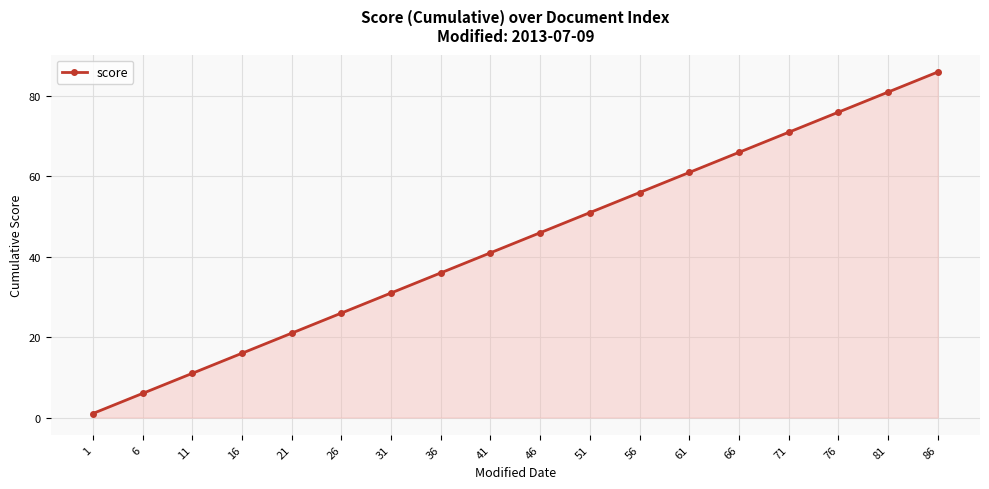

Rank the categories by value from highest to lowest.

86, 81, 76, 71, 66, 61, 56, 51, 46, 41, 36, 31, 26, 21, 16, 11, 6, 1